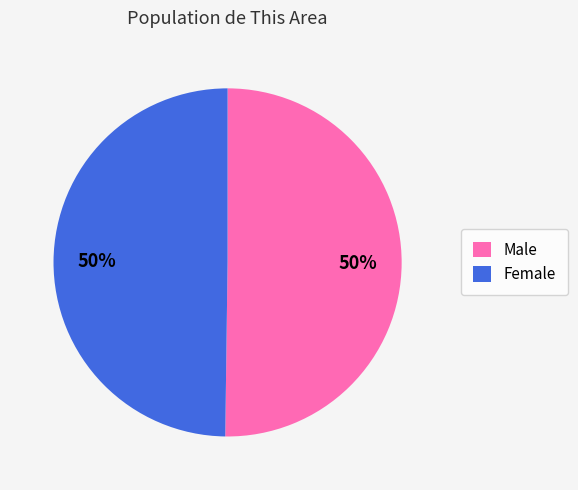

What percentage is the Female slice, to the nearest percent?

50%